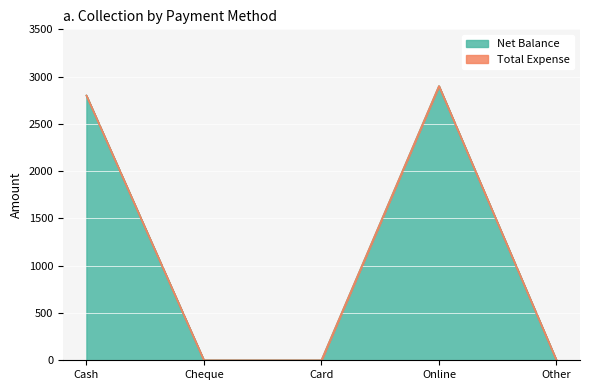

Does the chart display data point markers on the line(s)?

No